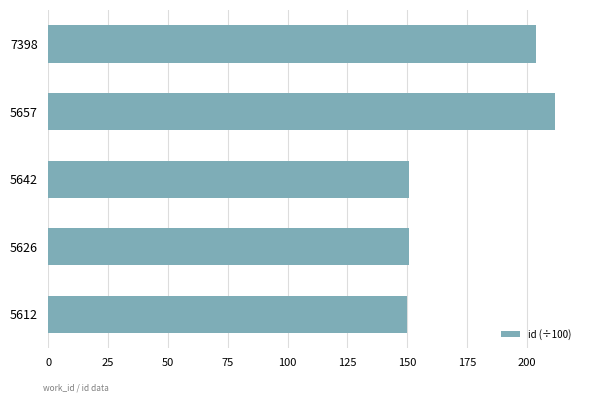

Are the bars grouped side by side (vs. stacked)?

No